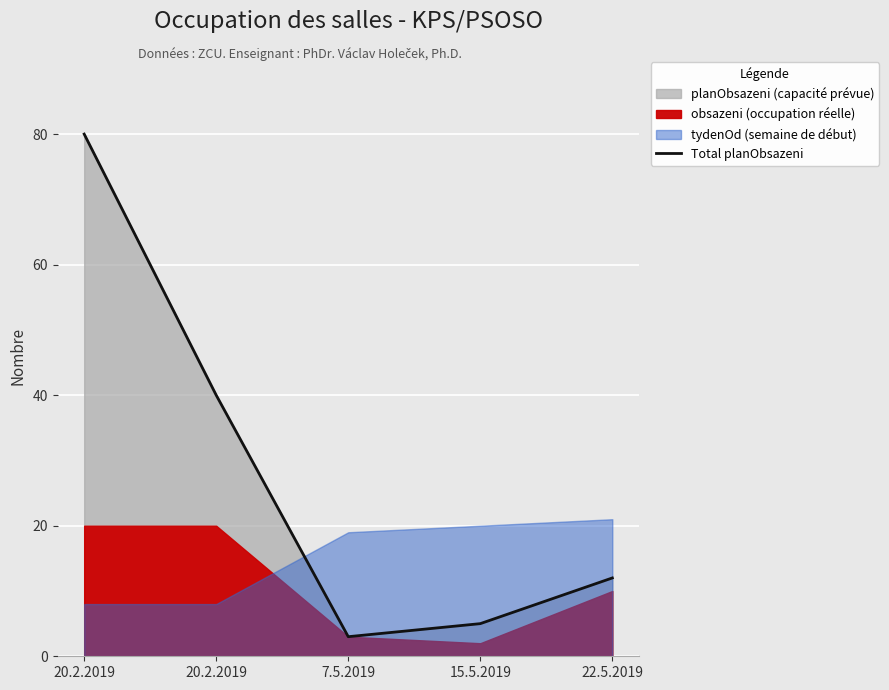

How many data points are less than 12?

2